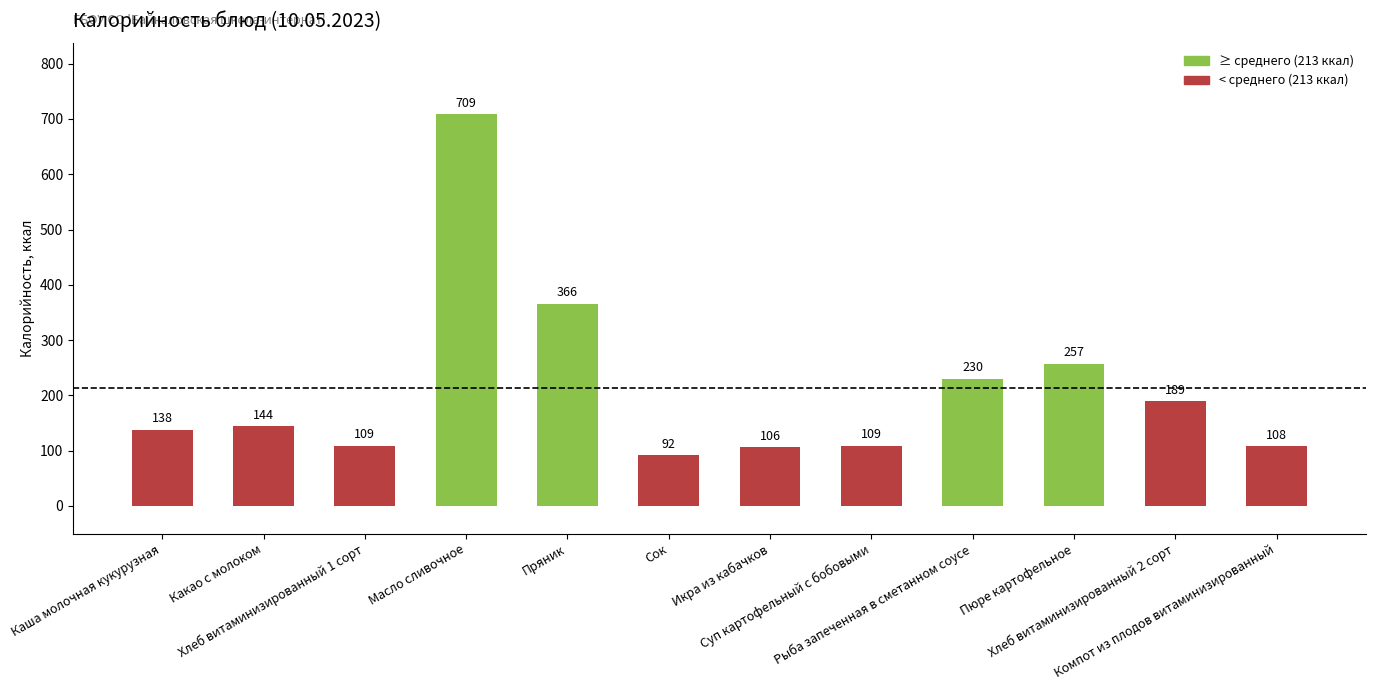

What is the average value?

213